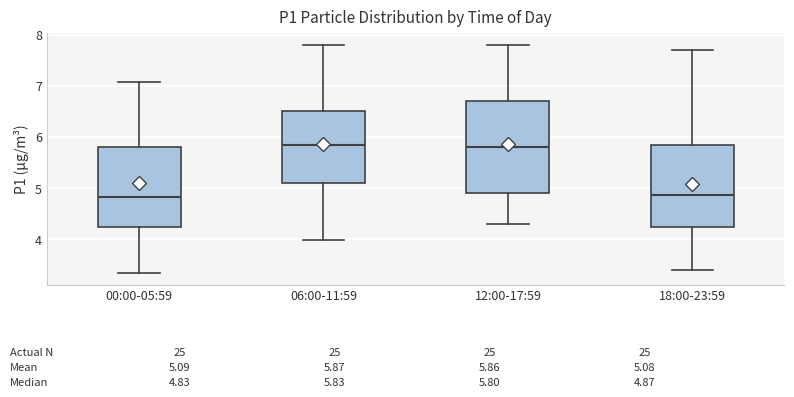

Comparing the boxes themselves (not the whiskers), which one is the tallest?

12:00-17:59